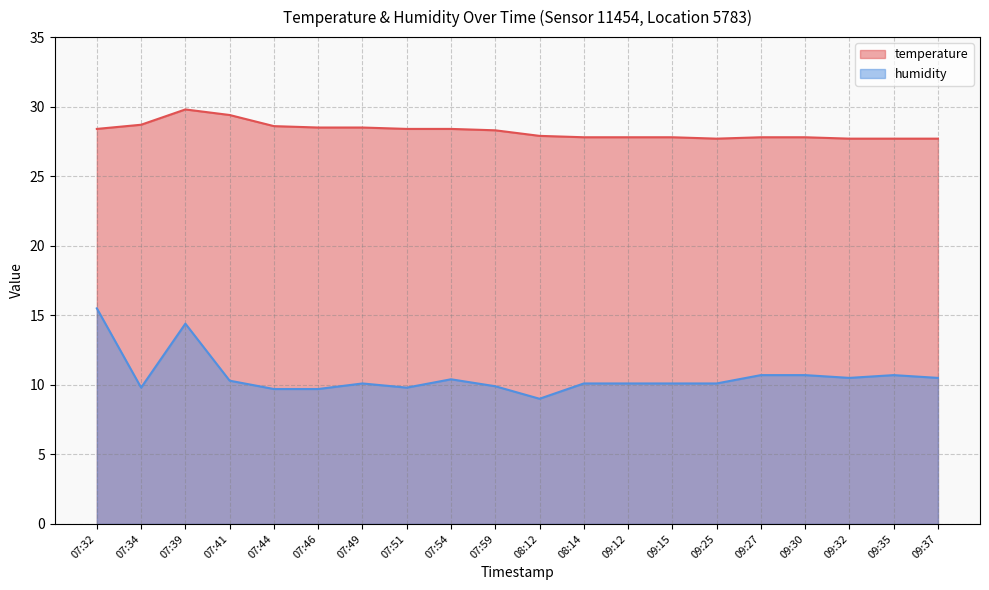

Is it true that humidity equals 10.5 at 09:32?

True